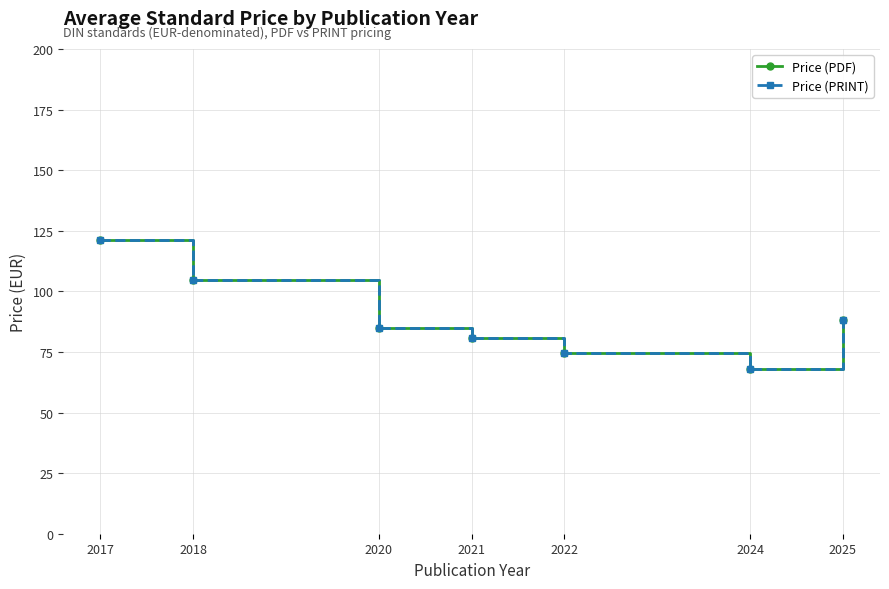

Does the chart have visible grid lines?

Yes